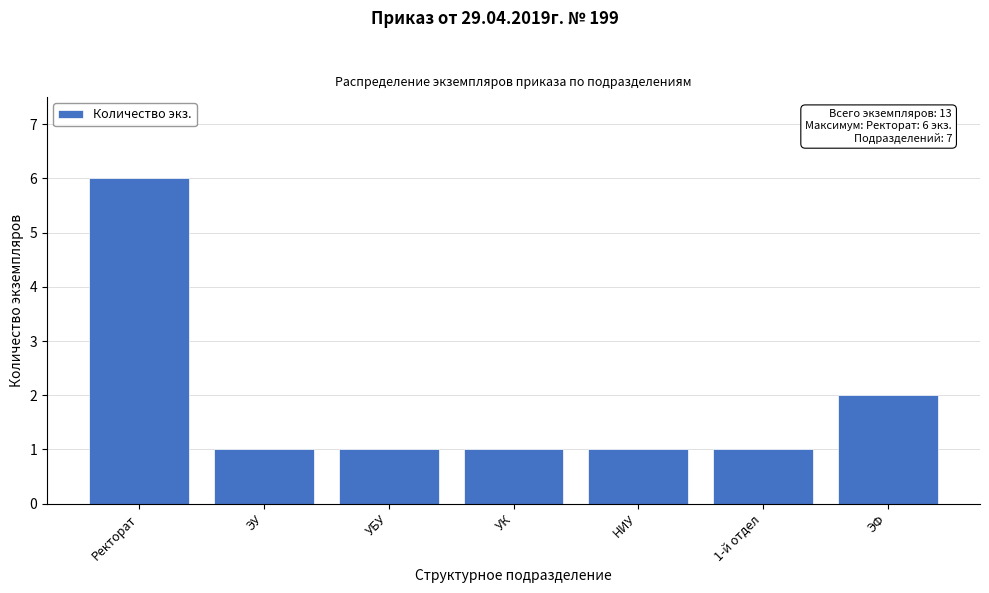

Reading left to right, list all the values displayed in this chart.

6	1	1	1	1	1	2